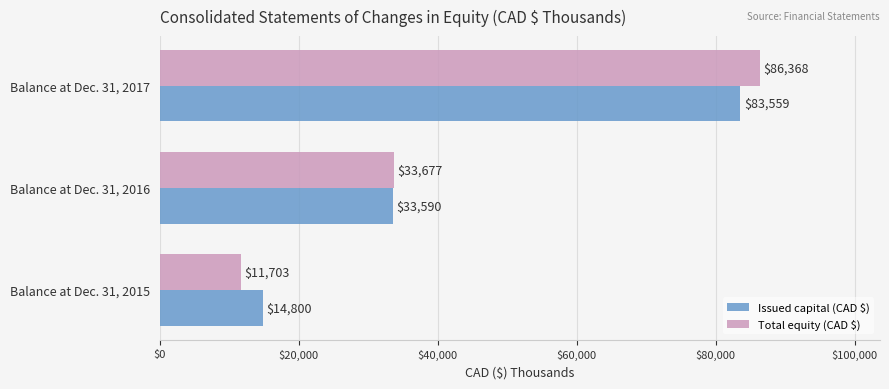

How many Total equity (CAD $) values are between 11703 and 86368?

3